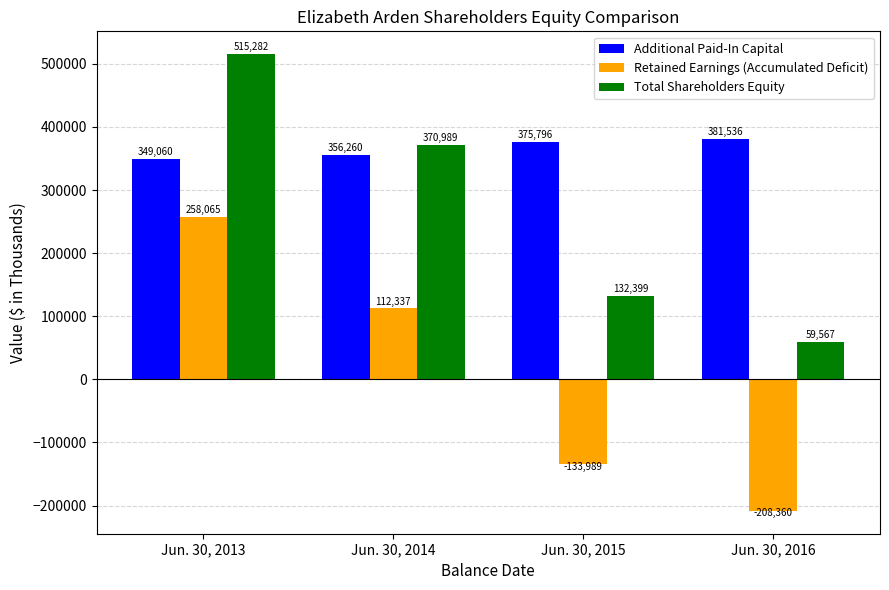

The Retained Earnings (Accumulated Deficit) series shows -180516 at Jun. 30, 2015. True or false?

False